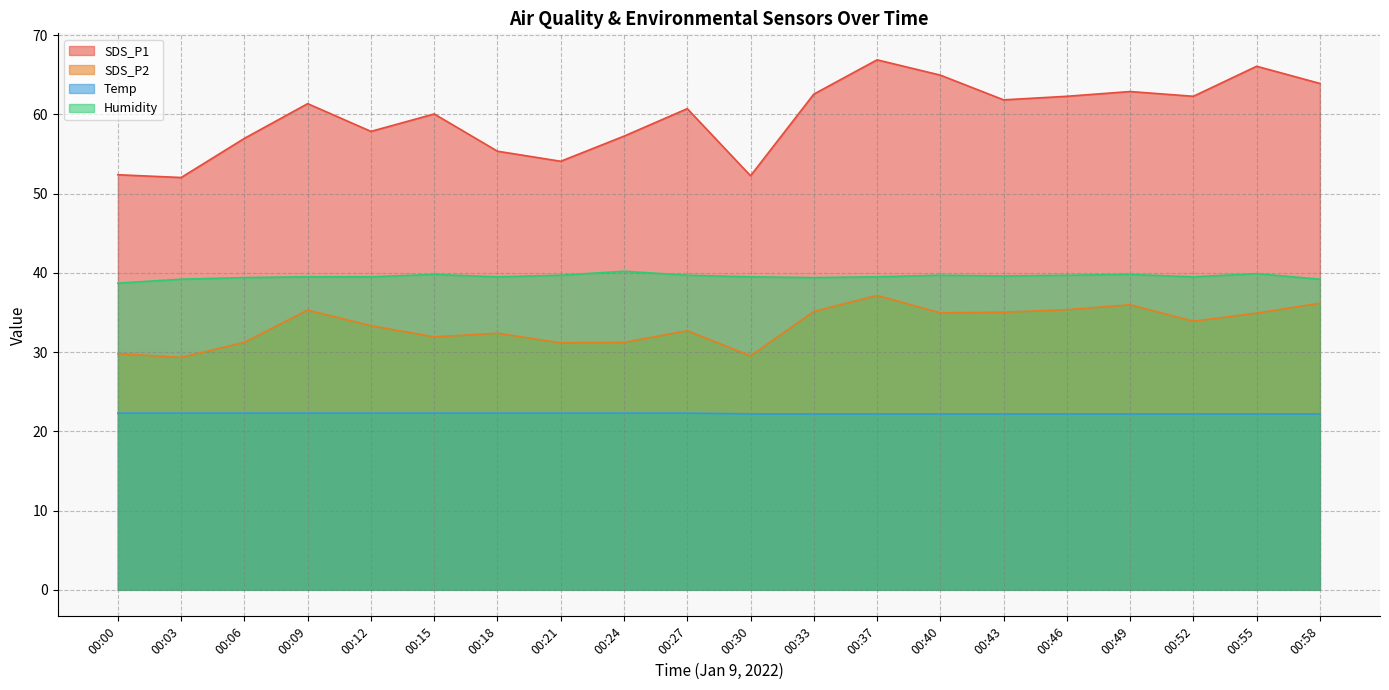

At which category does the chart reach its minimum across all series?

00:30